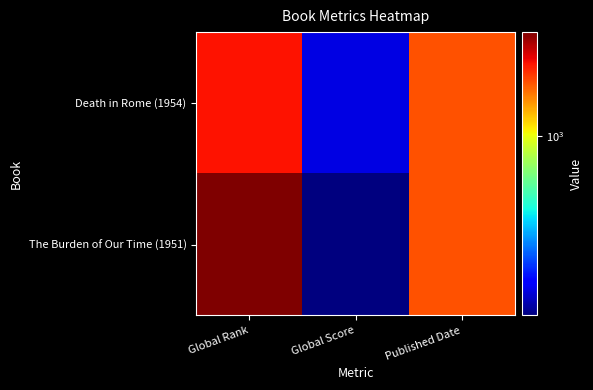

At which category does the chart reach its minimum across all series?

Global Score